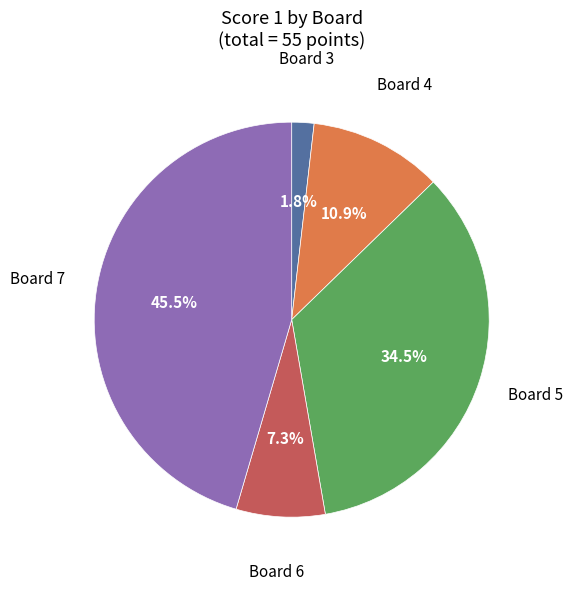

Is there a majority slice in this chart?

No